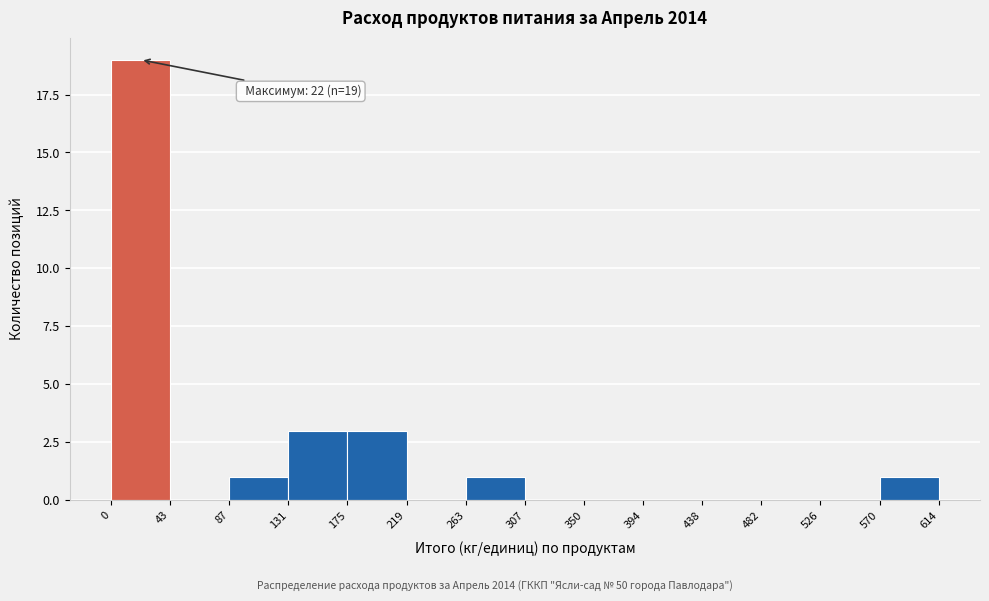

Over which range of the x-axis is the bar tallest?

0 to 43